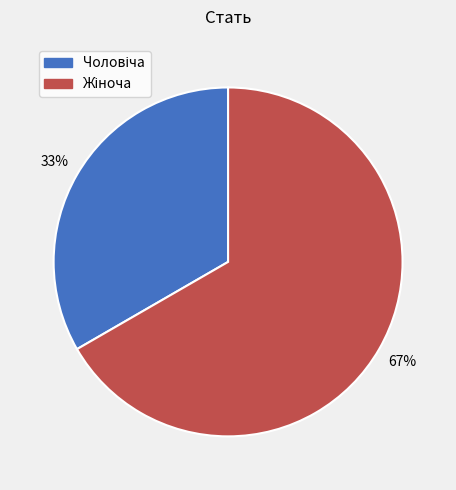

To the nearest percent, what is the average slice percentage?

50%